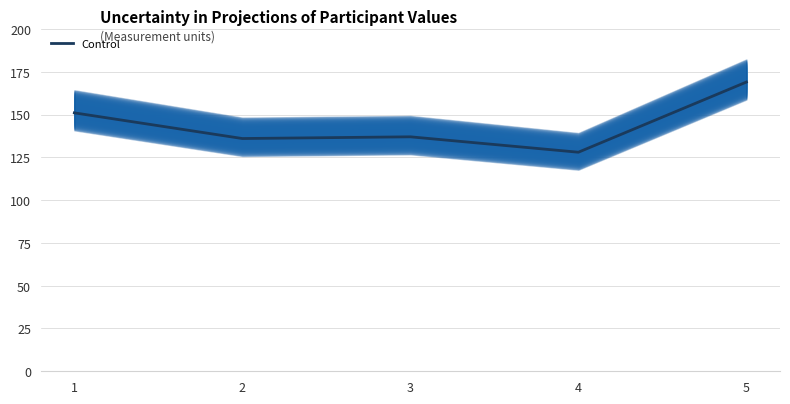

How many distinct data groups are displayed?

1